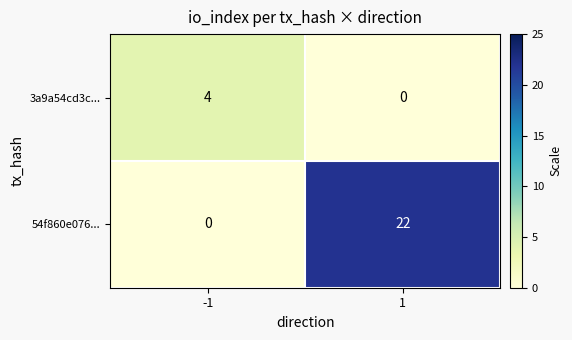

Reading left to right, list all the values displayed in this chart.

3a9a54cd3c...: -1=4	1=0
54f860e076...: -1=0	1=22